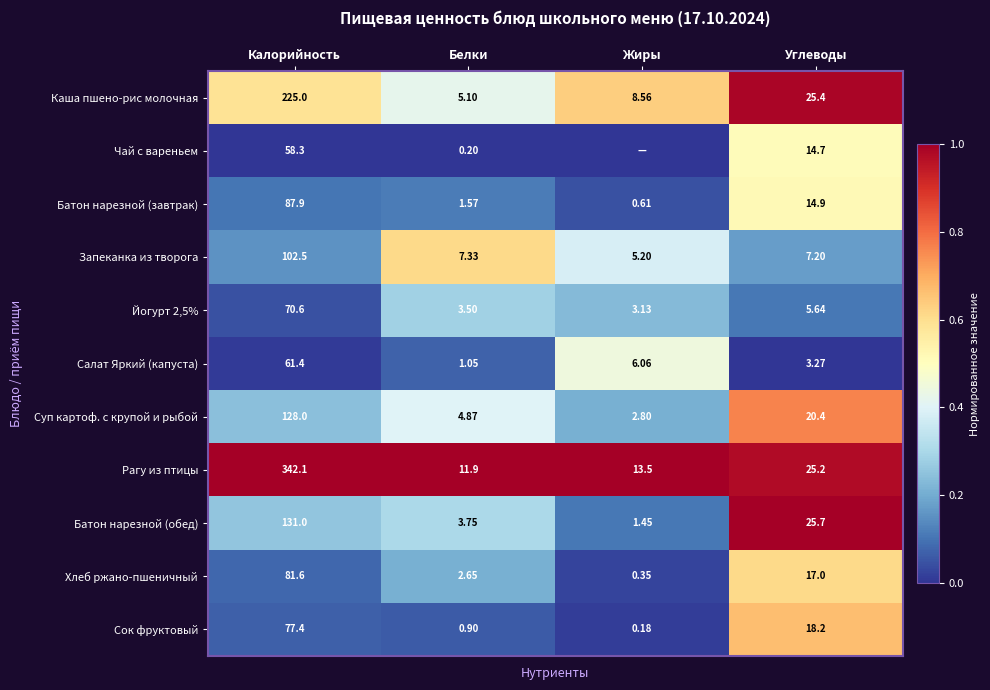

Which has a higher value, Белки or Углеводы?

Углеводы